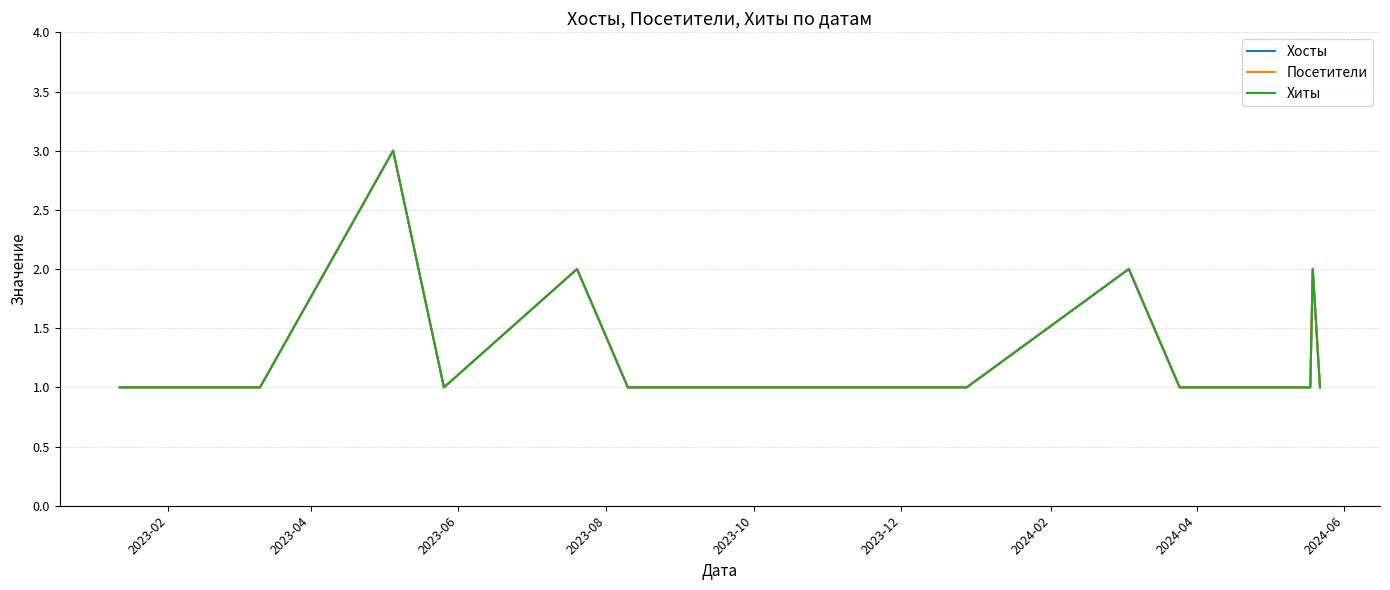

Does the chart have visible grid lines?

Yes